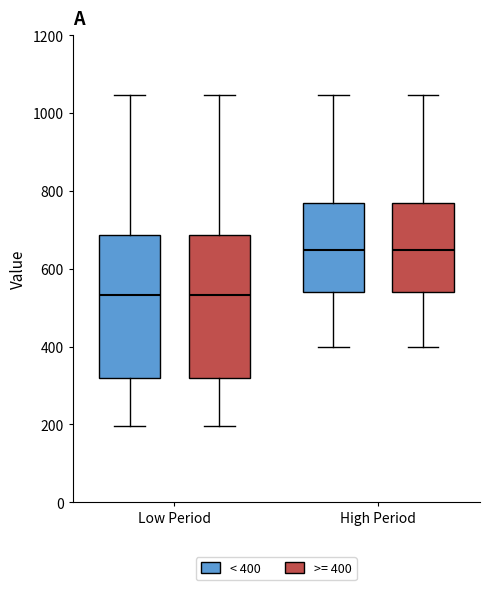

Where does the lower whisker of the box for Low Period (>= 400) end on the y-axis? The values are not printed on the chart, so give them approximately, as read against the axis.

200